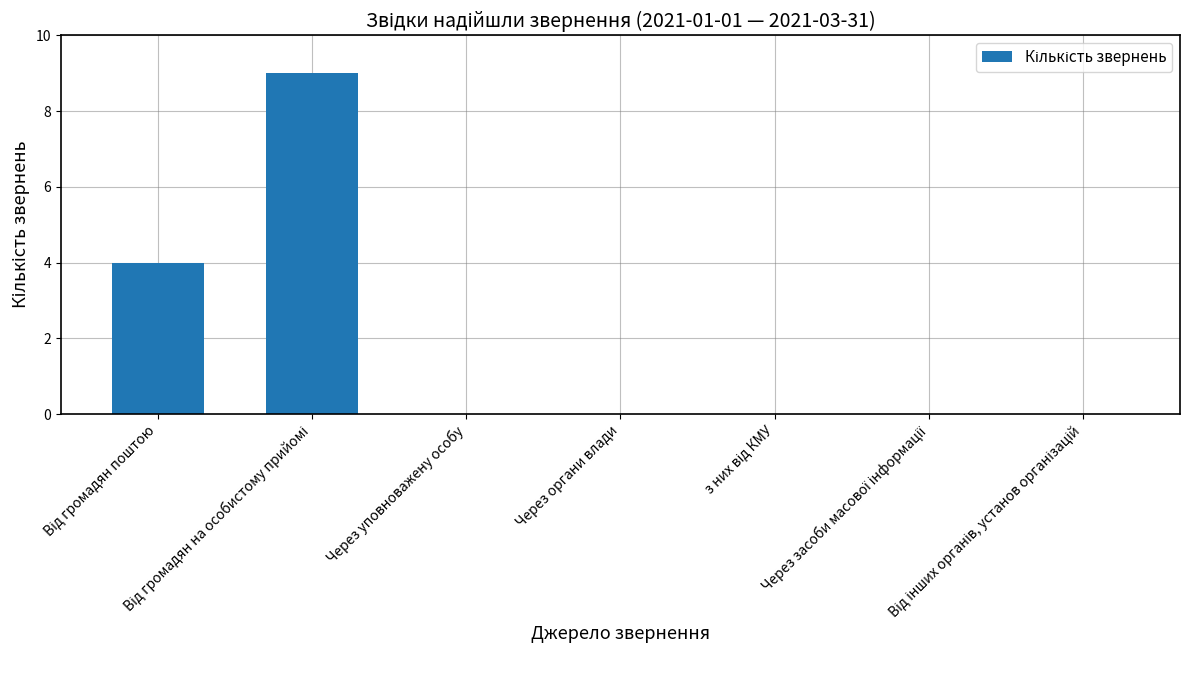

Reading left to right, extract all data points from this chart.

4	9	0	0	0	0	0